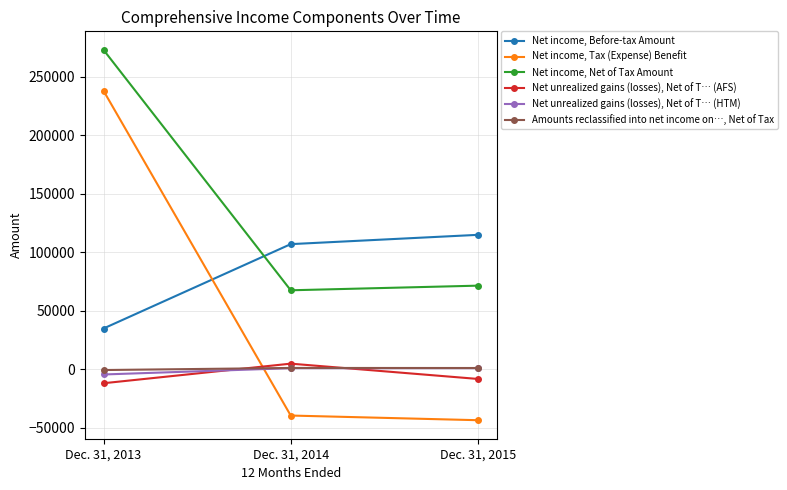

Which series has the widest spread of values?

Net income, Tax (Expense) Benefit